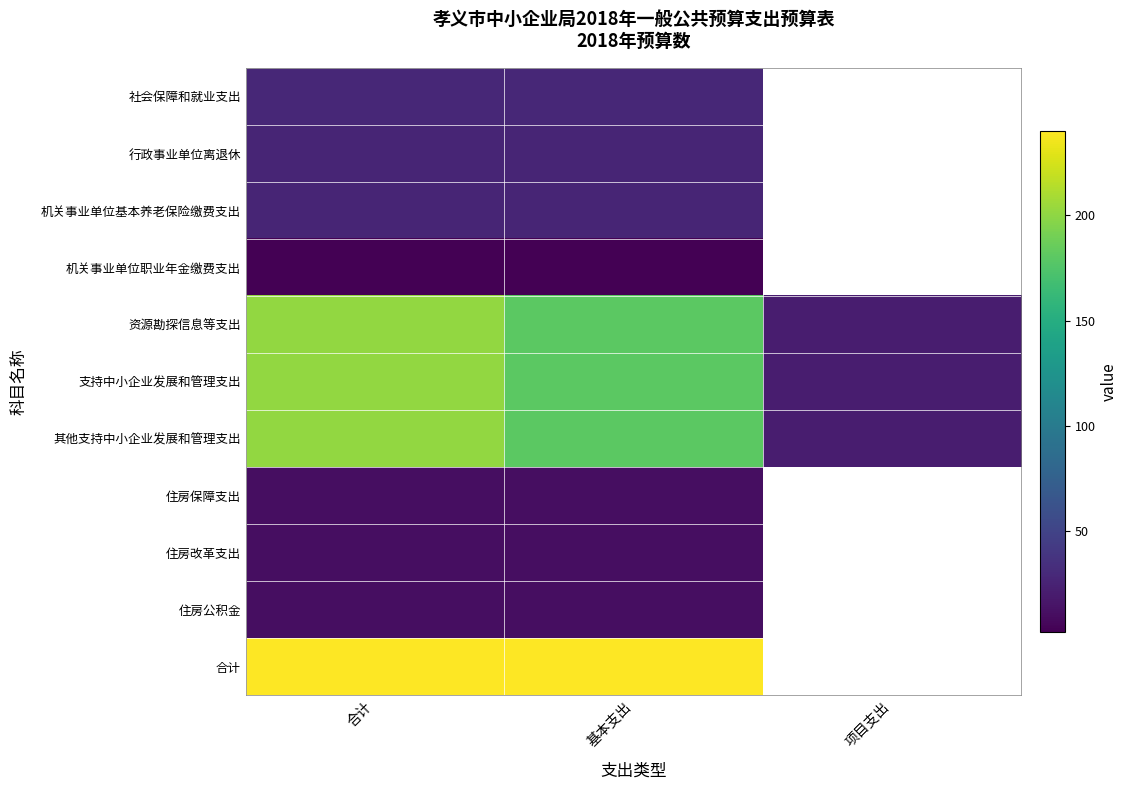

At which category is the sum across all series the highest?

合计